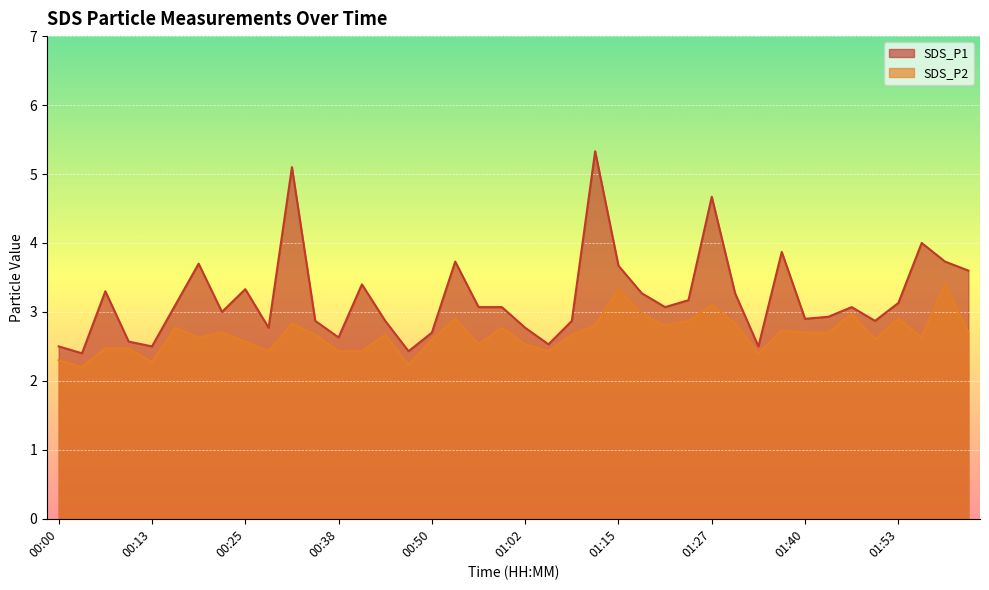

List the series in order of their overall mean, highest first.

SDS_P1, SDS_P2